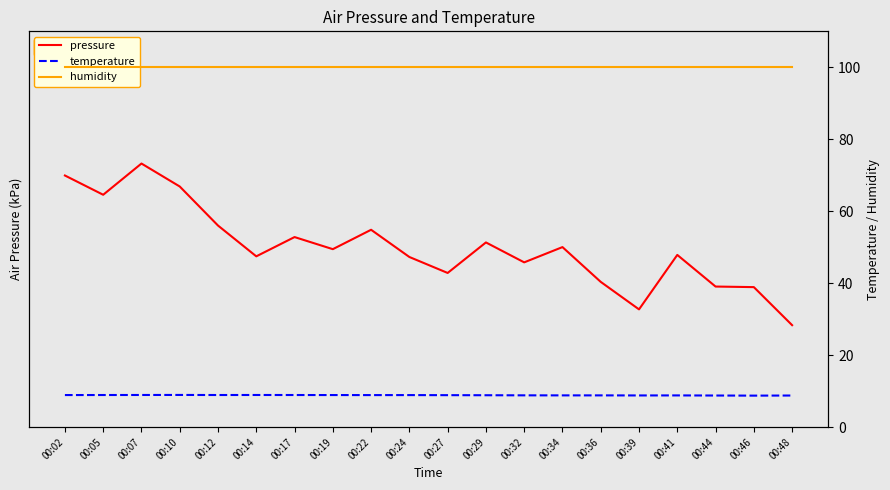

At how many categories does at least one series exceed 84?

20